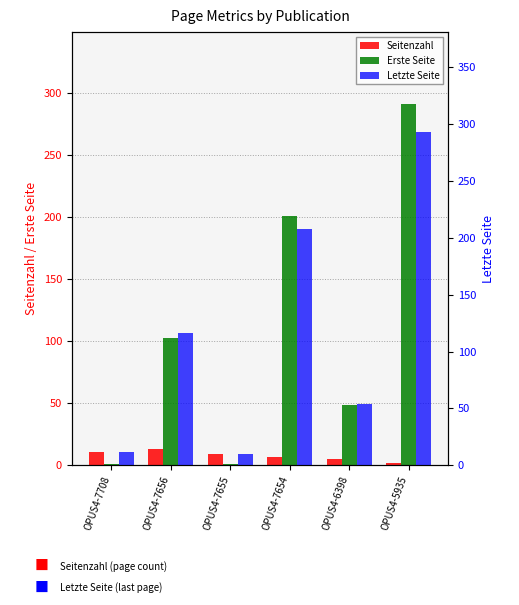

How many distinct data groups are displayed?

3